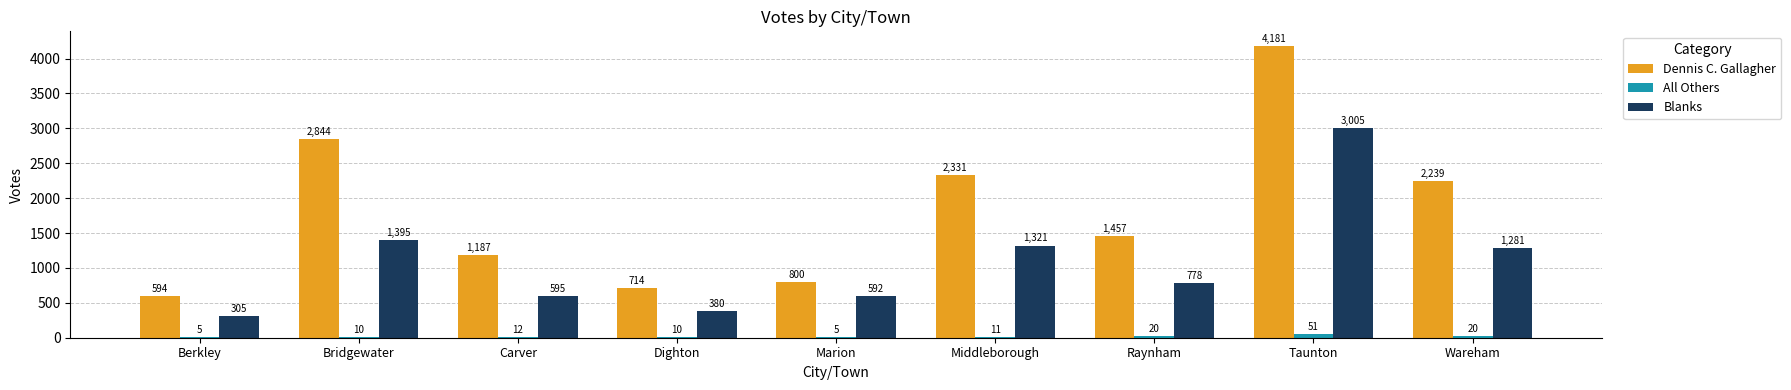

How many categories are shown in the chart?

9